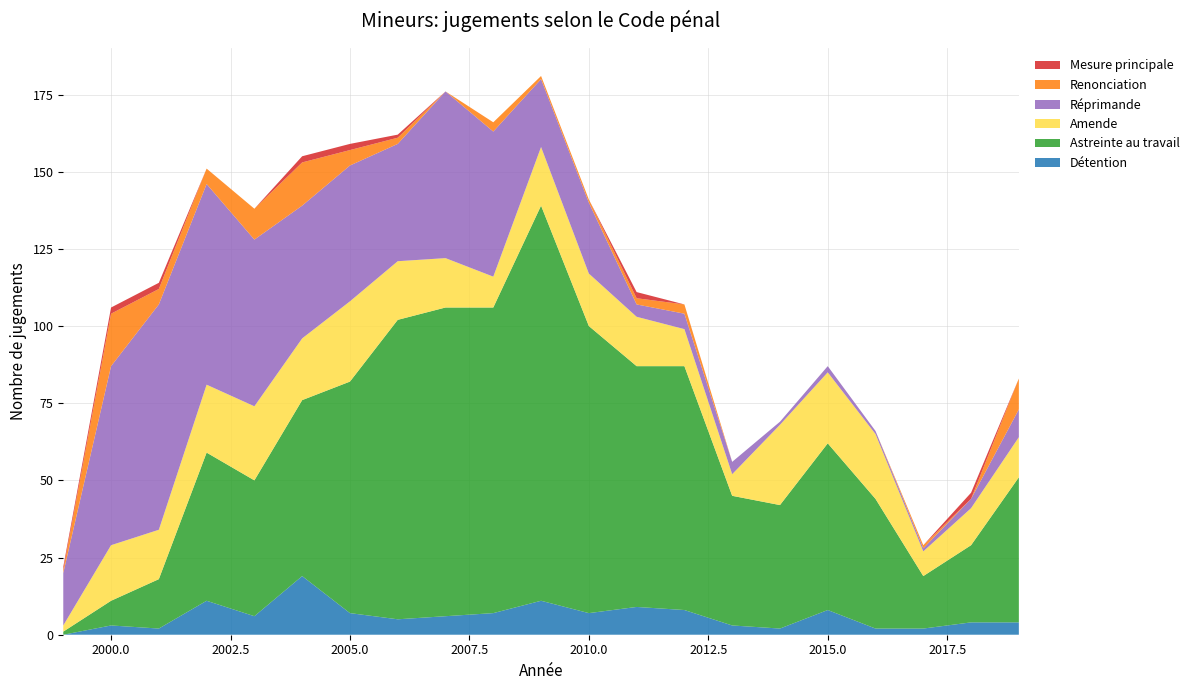

Reading right to left, list all the values displayed in this chart.

Détention: 2019=4	2018=4	2017=2	2016=2	2015=8	2014=2	2013=3	2012=8	2011=9	2010=7	2009=11	2008=7	2007=6	2006=5	2005=7	2004=19	2003=6	2002=11	2001=2	2000=3	1999=0
Astreinte au travail: 2019=47	2018=25	2017=17	2016=42	2015=54	2014=40	2013=42	2012=79	2011=78	2010=93	2009=128	2008=99	2007=100	2006=97	2005=75	2004=57	2003=44	2002=48	2001=16	2000=8	1999=1
Amende: 2019=13	2018=12	2017=8	2016=21	2015=23	2014=26	2013=7	2012=12	2011=16	2010=17	2009=19	2008=10	2007=16	2006=19	2005=26	2004=20	2003=24	2002=22	2001=16	2000=18	1999=2
Réprimande: 2019=9	2018=3	2017=1	2016=1	2015=2	2014=1	2013=4	2012=5	2011=4	2010=23	2009=22	2008=47	2007=54	2006=38	2005=44	2004=43	2003=54	2002=65	2001=73	2000=58	1999=17
Renonciation: 2019=10	2018=0	2017=1	2016=0	2015=0	2014=0	2013=0	2012=3	2011=2	2010=1	2009=1	2008=3	2007=0	2006=2	2005=5	2004=14	2003=10	2002=5	2001=5	2000=17	1999=1
Mesure principale: 2019=0	2018=2	2017=0	2016=0	2015=0	2014=0	2013=0	2012=0	2011=2	2010=0	2009=0	2008=0	2007=0	2006=1	2005=2	2004=2	2003=0	2002=0	2001=2	2000=2	1999=1